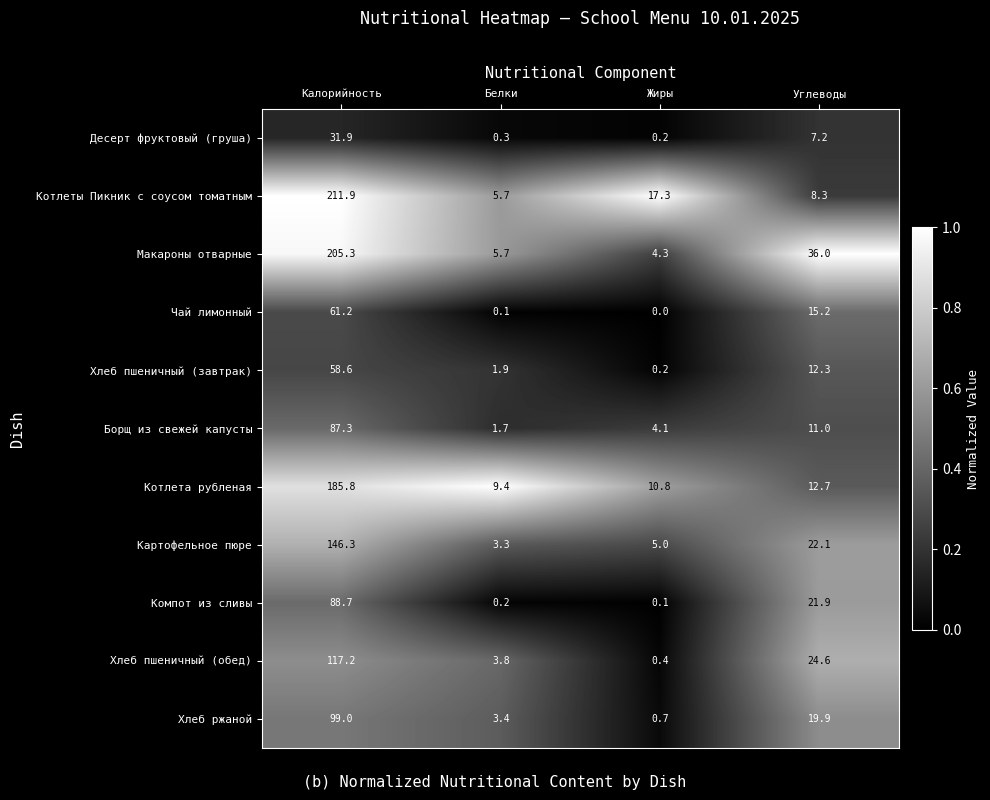

At which category is the sum across all series the highest?

Калорийность